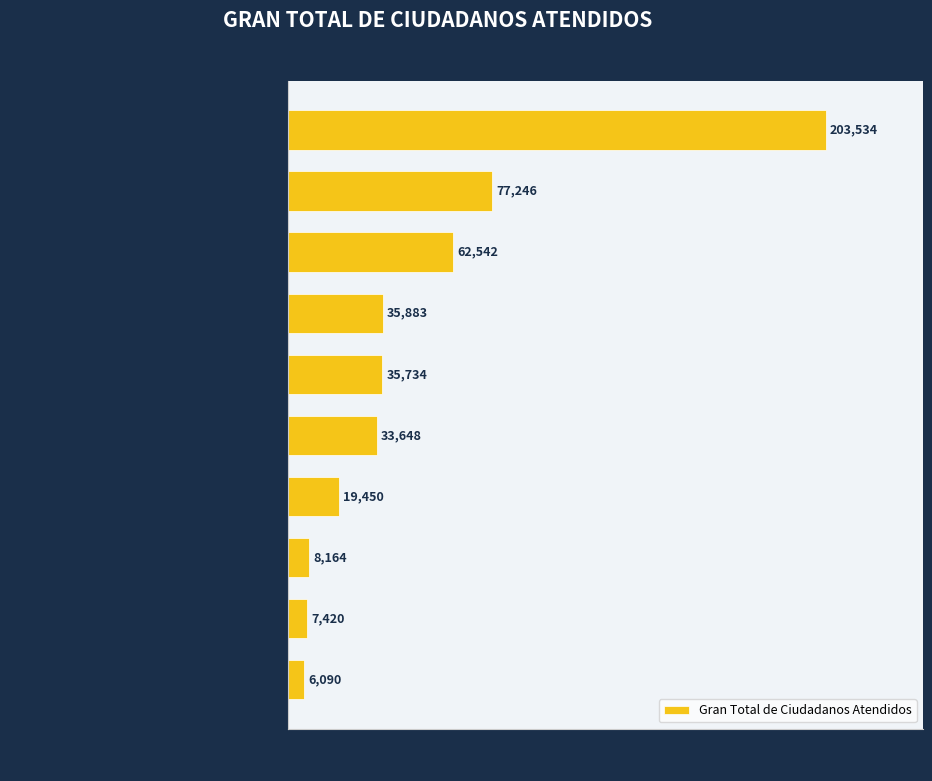

List the labels in order of value, smallest first.

Ministerio de Trabajo, Proteccion Derechos del Consumidor, Instituto Postal Dominicano (INPOSDOM), Dir. de Informacion y Defensa de Afiliados, Oficina de Proteccion al Consumidor, Administradora de Subsidios Sociales (ADESS), Policia Nacional (PN), Programa Solidaridad (PROSOLI), Dir. Gral. de Transito Terrestre, Procuraduria General de la Republica (PGR)